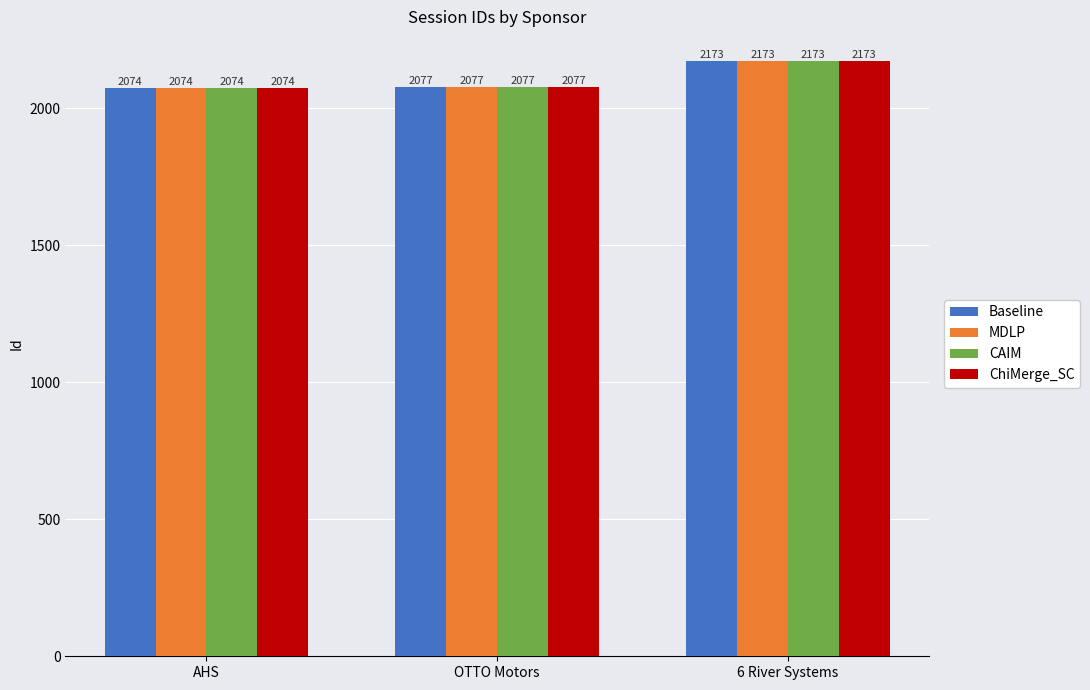

At which category does the chart reach its peak across all series?

6 River Systems